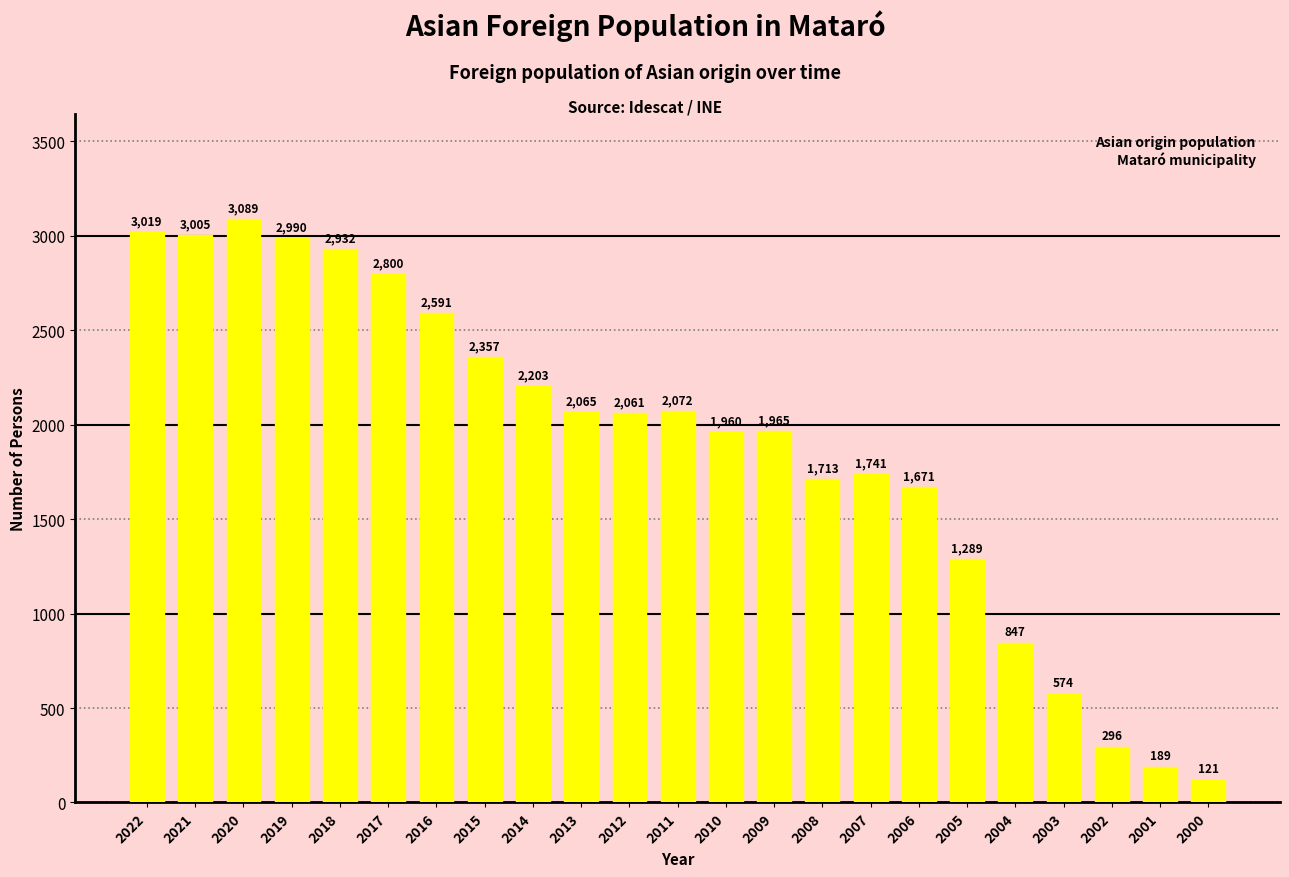

Where is the data nearest to the value 1605?

2006